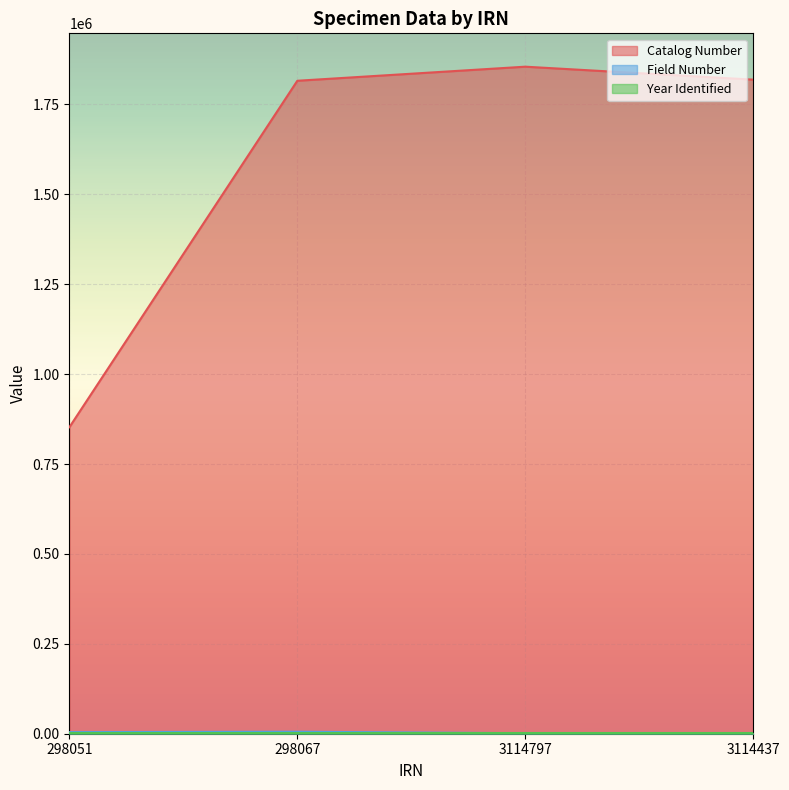

Between 298067 and 3114797, which series saw the biggest shift?

Catalog Number